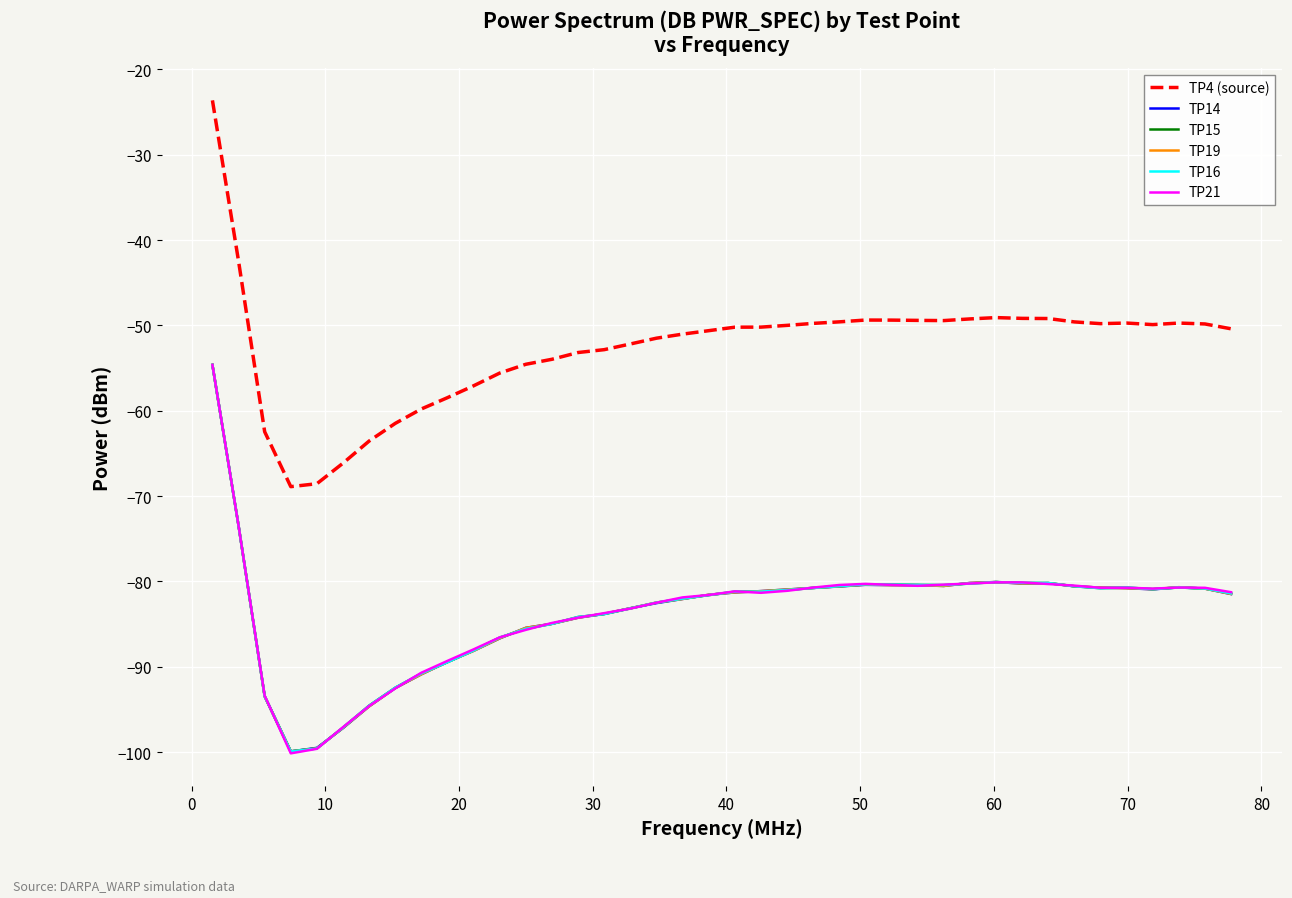

Which series has the largest total across all categories?

TP4 (source)